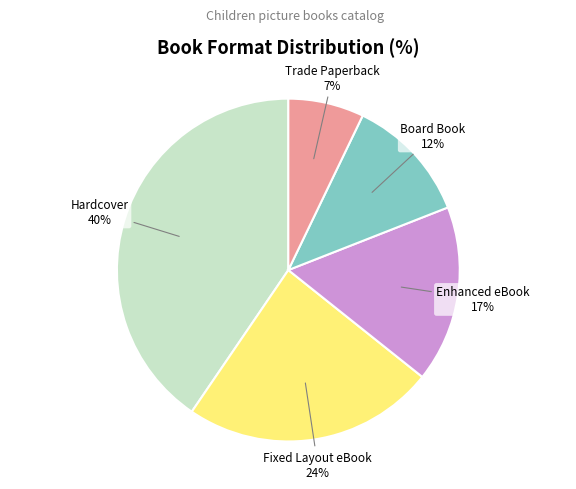

Is there any slice that represents more than half of the pie?

No